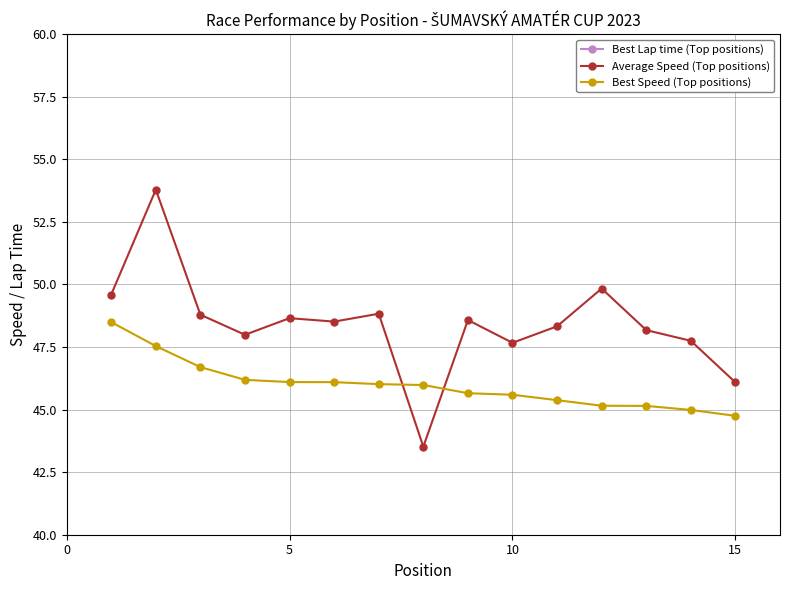

What is the maximum value for Best Lap time (Top positions)?

144.8